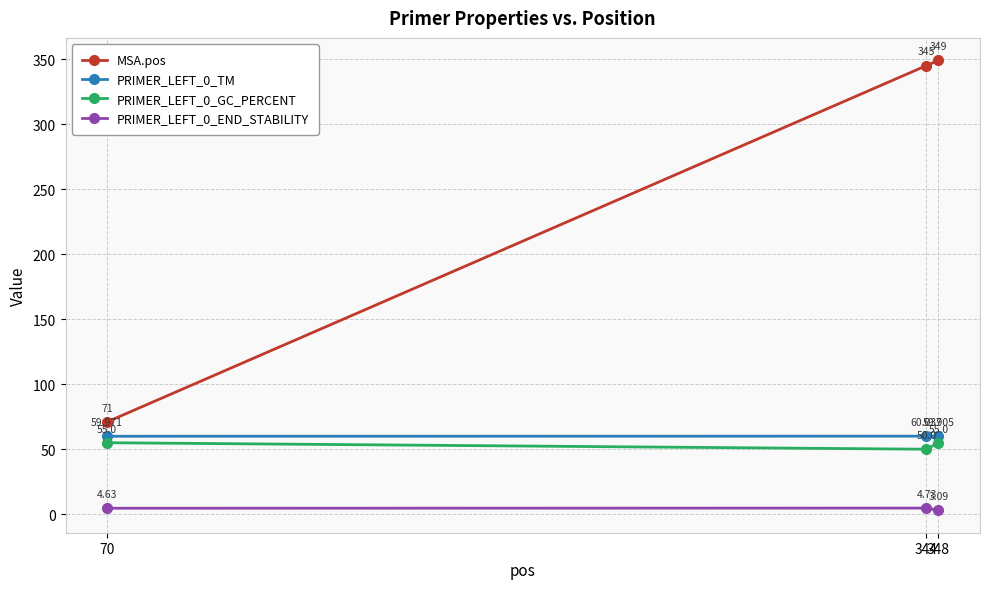

At which label does PRIMER_LEFT_0_TM reach its peak?

344